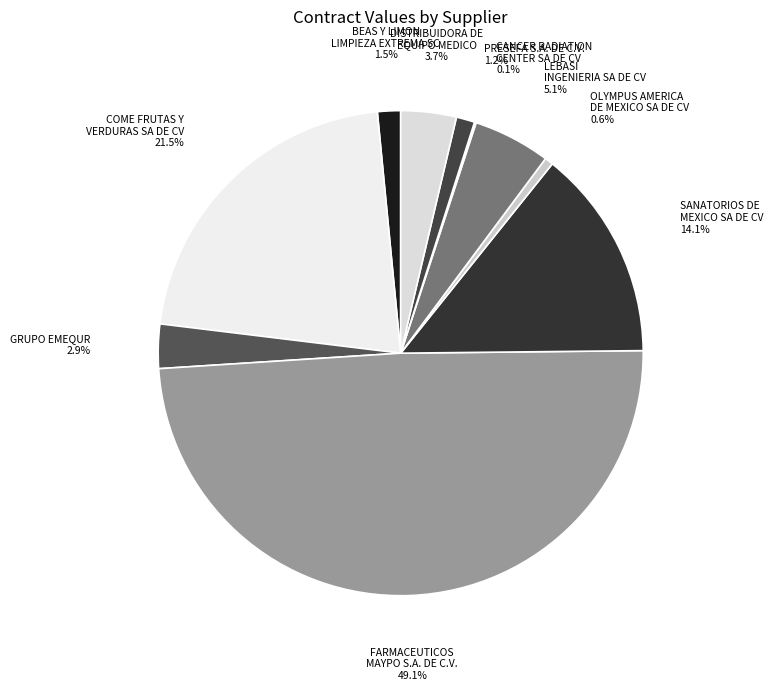

What portion of the pie excludes OLYMPUS AMERICA DE MEXICO SA DE CV?

99.4%